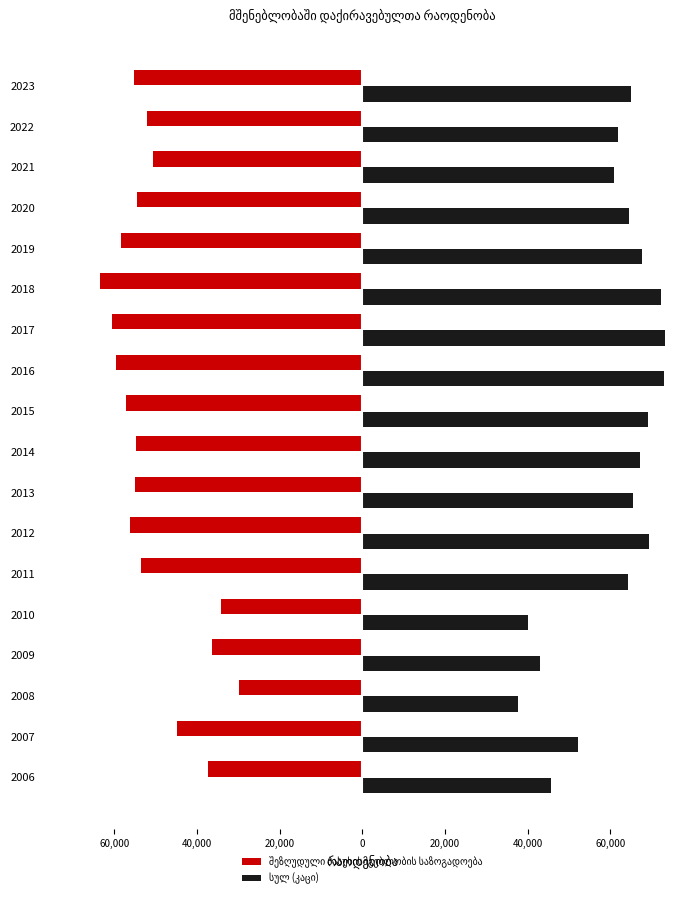

Rank the series by their average value, from lowest to highest.

შეზღუდული პასუხისმგებლობის საზოგადოება, სულ (კაცი)